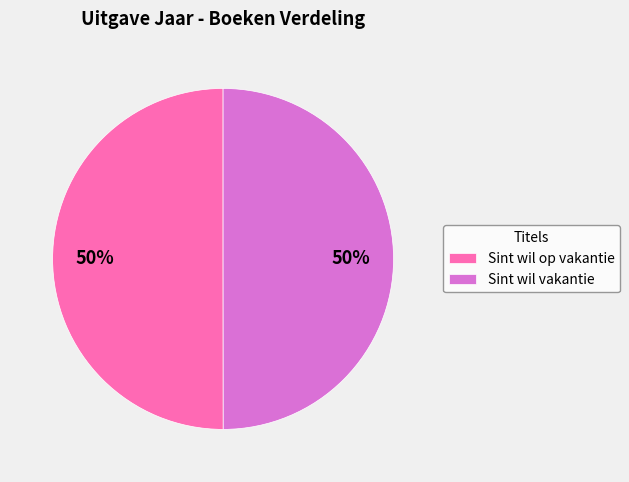

Is it true that Sint wil op vakantie is 50% of the pie?

True